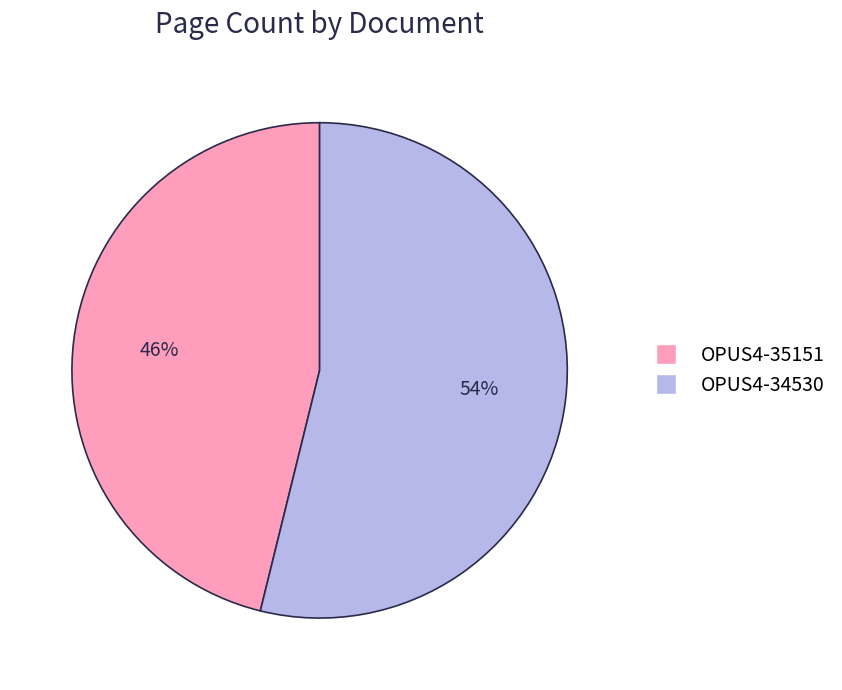

Combined, do OPUS4-34530 and OPUS4-35151 account for over 50%?

Yes